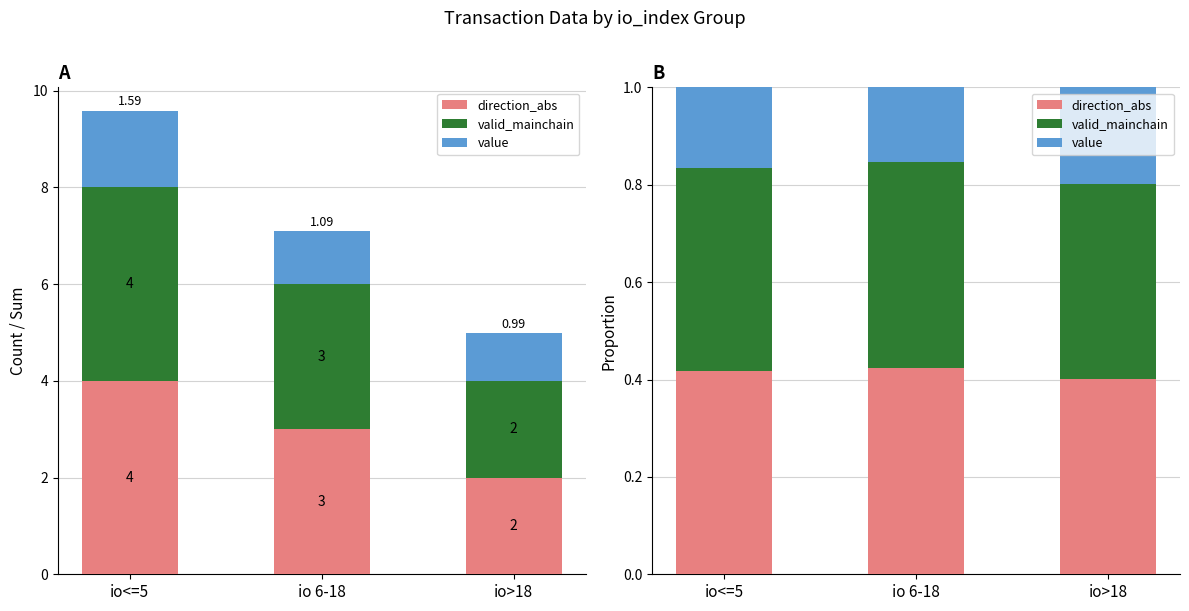

Reading right to left, transcribe all the data shown in this chart.

direction_abs: io>18=0.4	io 6-18=0.4	io<=5=0.4
valid_mainchain: io>18=0.4	io 6-18=0.4	io<=5=0.4
value: io>18=0.2	io 6-18=0.2	io<=5=0.2